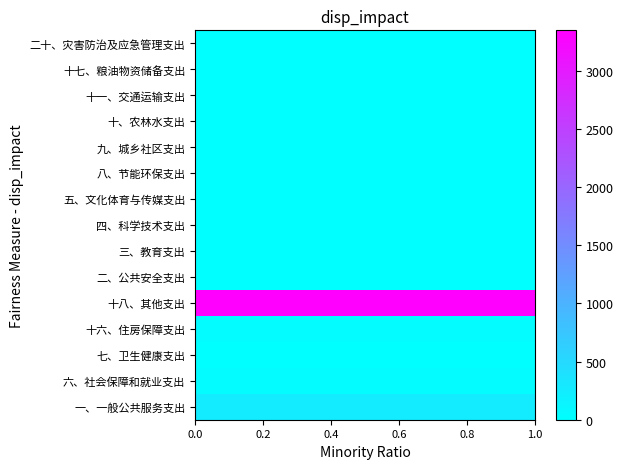

What is the greatest value displayed?

3350.2